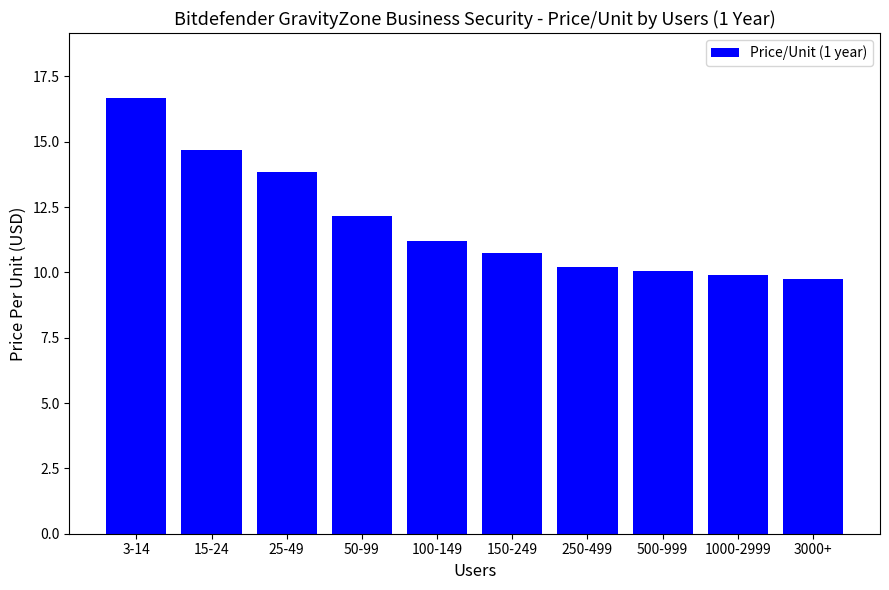

How many data points are less than 11?

5